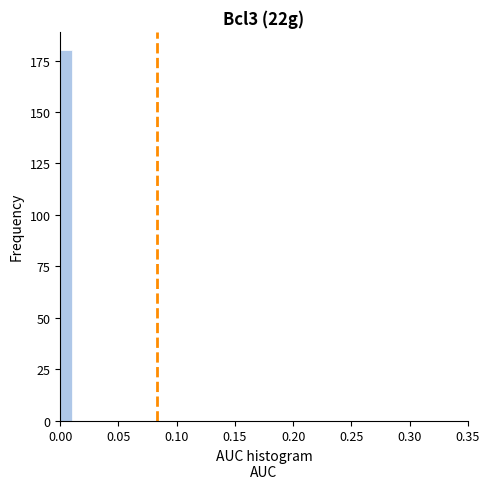

Around what value on the x-axis is the tallest bar? Give the approximate position of its centre, as read against the axis.

0.005